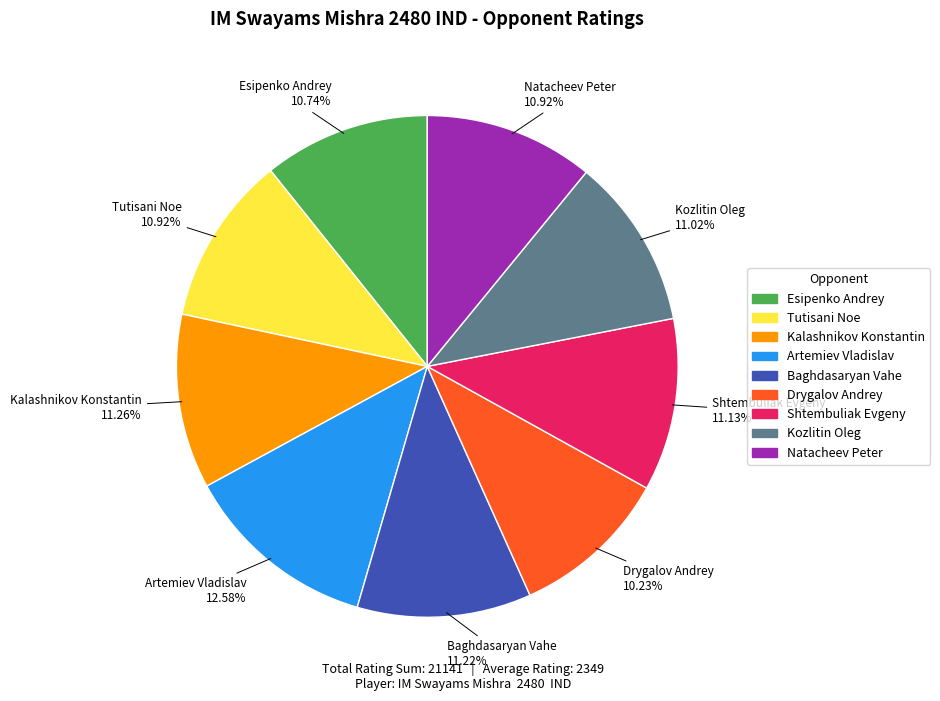

Between Esipenko Andrey and Artemiev Vladislav, which is larger?

Artemiev Vladislav